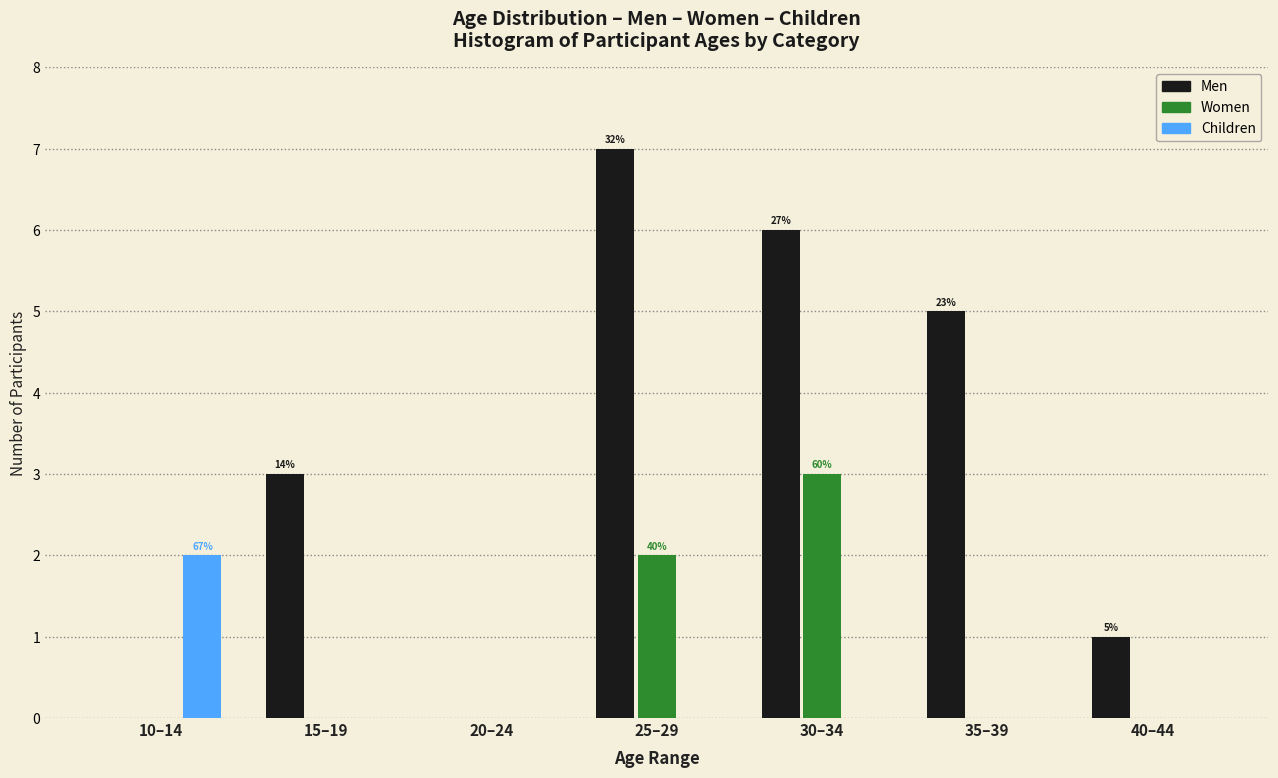

Reading right to left, list all the values displayed in this chart.

Men: 40–44=1	35–39=5	30–34=6	25–29=7	20–24=0	15–19=3	10–14=0
Women: 40–44=0	35–39=0	30–34=3	25–29=2	20–24=0	15–19=0	10–14=0
Children: 40–44=0	35–39=0	30–34=0	25–29=0	20–24=0	15–19=0	10–14=2